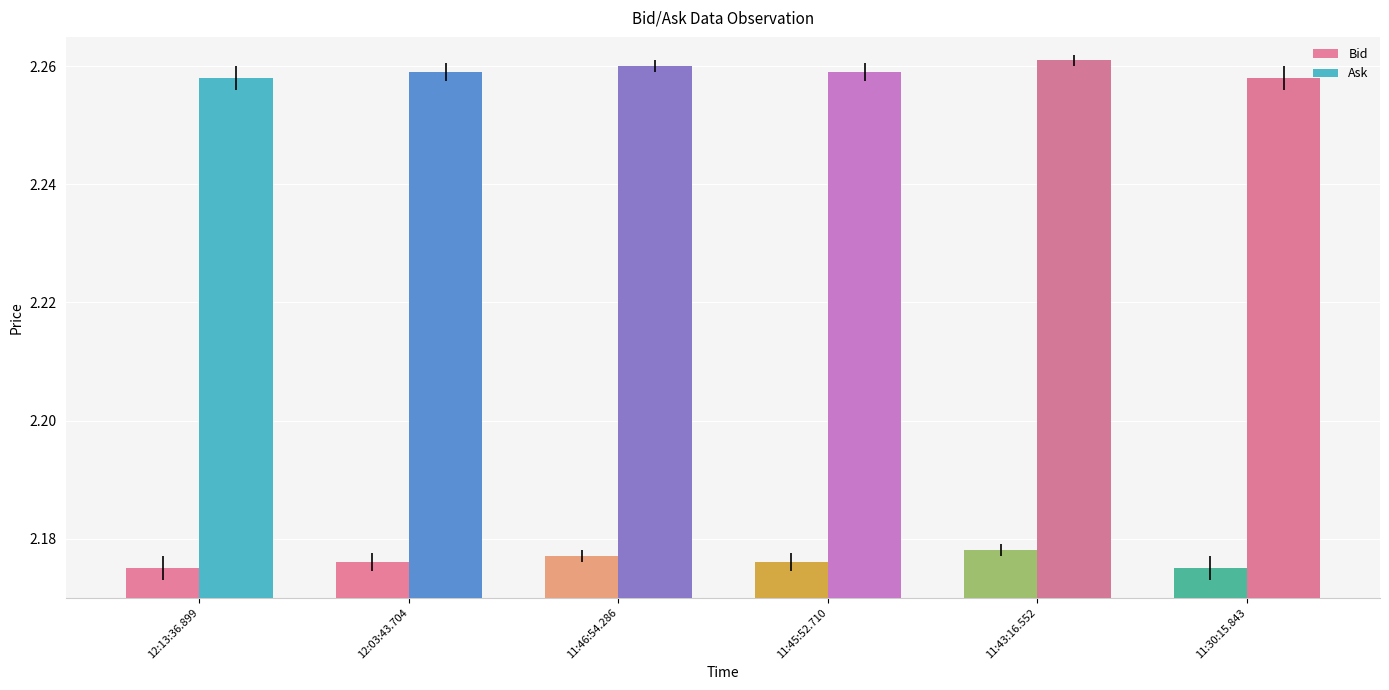

What is the sum of the Bid values at 11:30:15.843 and 11:43:16.552?

4.4